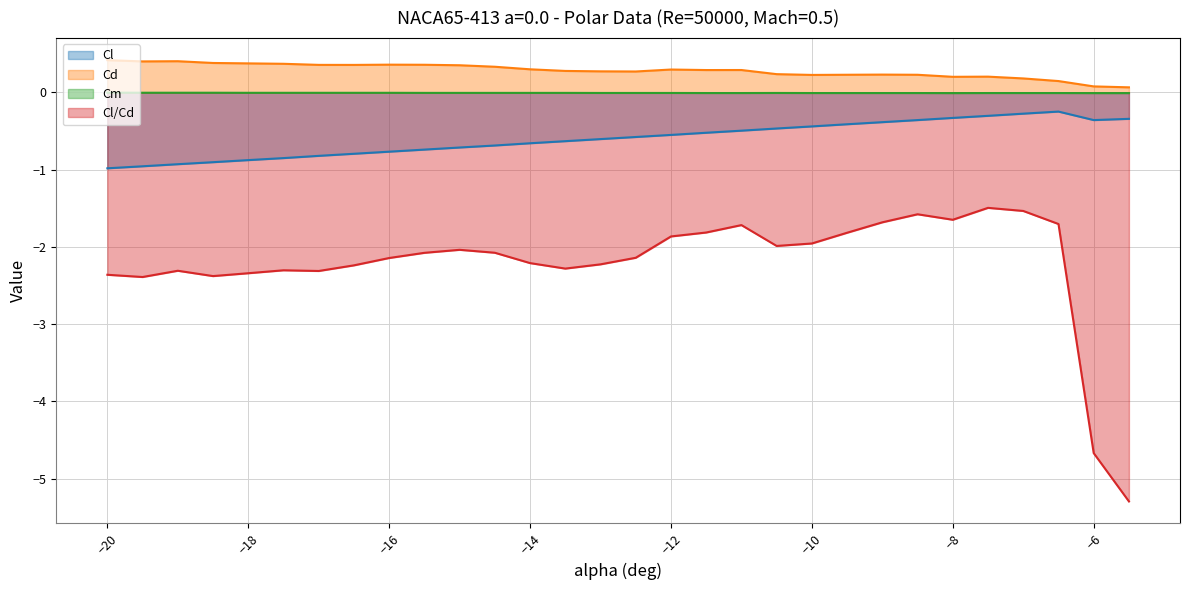

Count the number of data series in this chart.

4